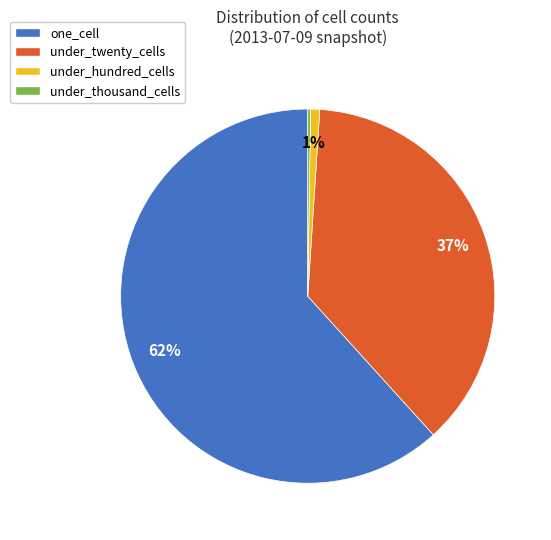

What percentage is the under_twenty_cells slice, to the nearest percent?

37%